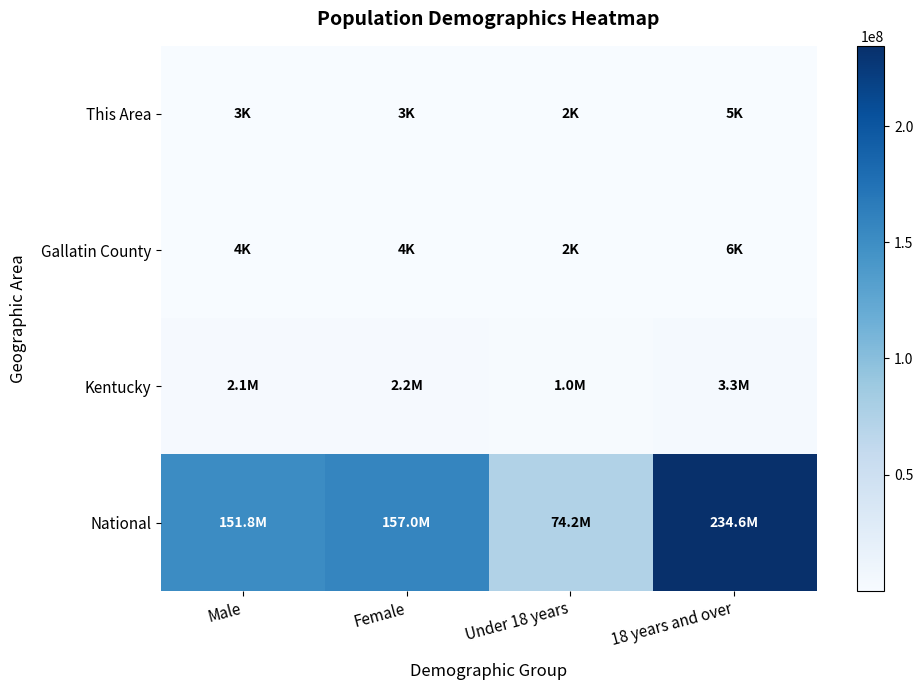

Reading left to right, what are all the values shown in this chart?

This Area: Male=3098	Female=3078	Under 18 years=1666	18 years and over=4510
Gallatin County: Male=4308	Female=4281	Under 18 years=2303	18 years and over=6286
Kentucky: Male=2134952	Female=2204415	Under 18 years=1023371	18 years and over=3315996
National: Male=151781326	Female=156964212	Under 18 years=74181467	18 years and over=234564071